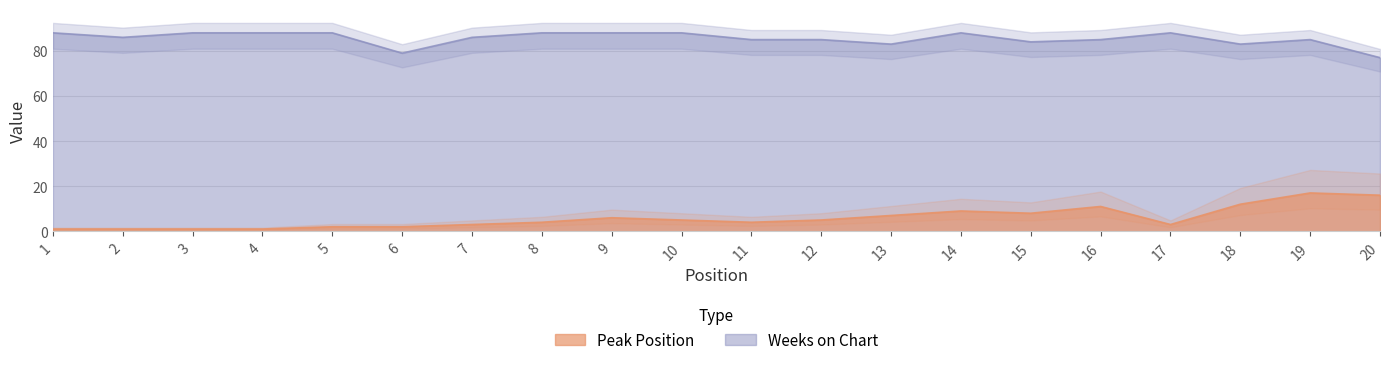

The value of Weeks on Chart at 5 is 88. True or false?

True